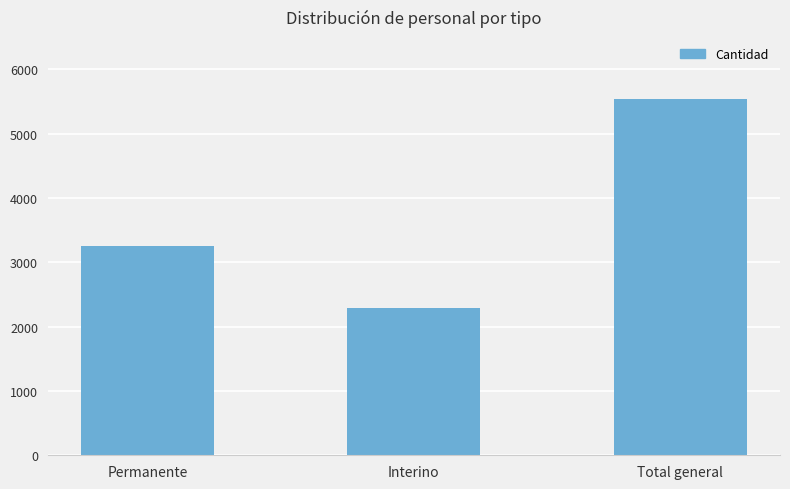

How many values are below 3248?

1